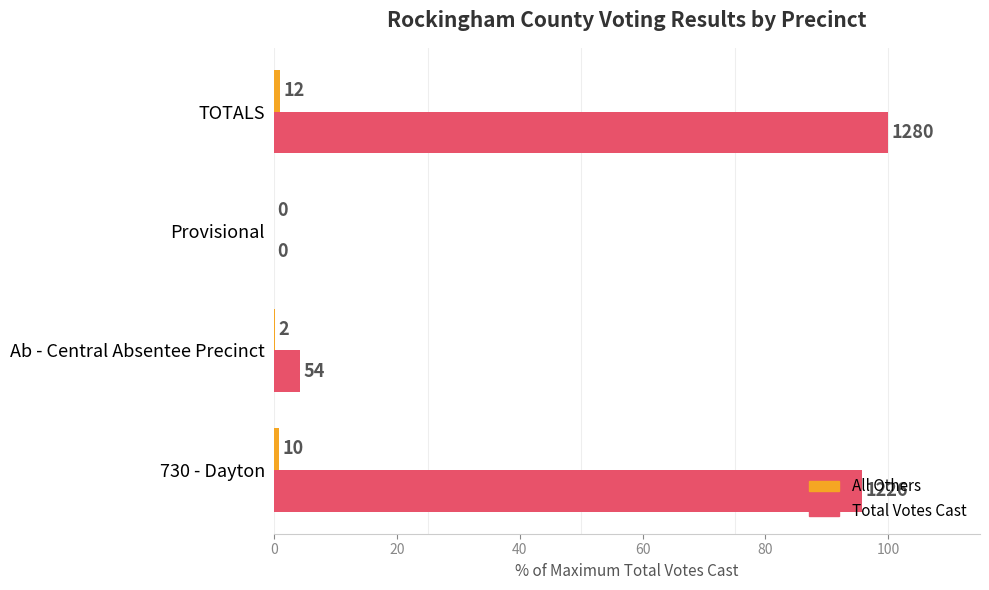

What is the maximum value shown in the chart?

100.0